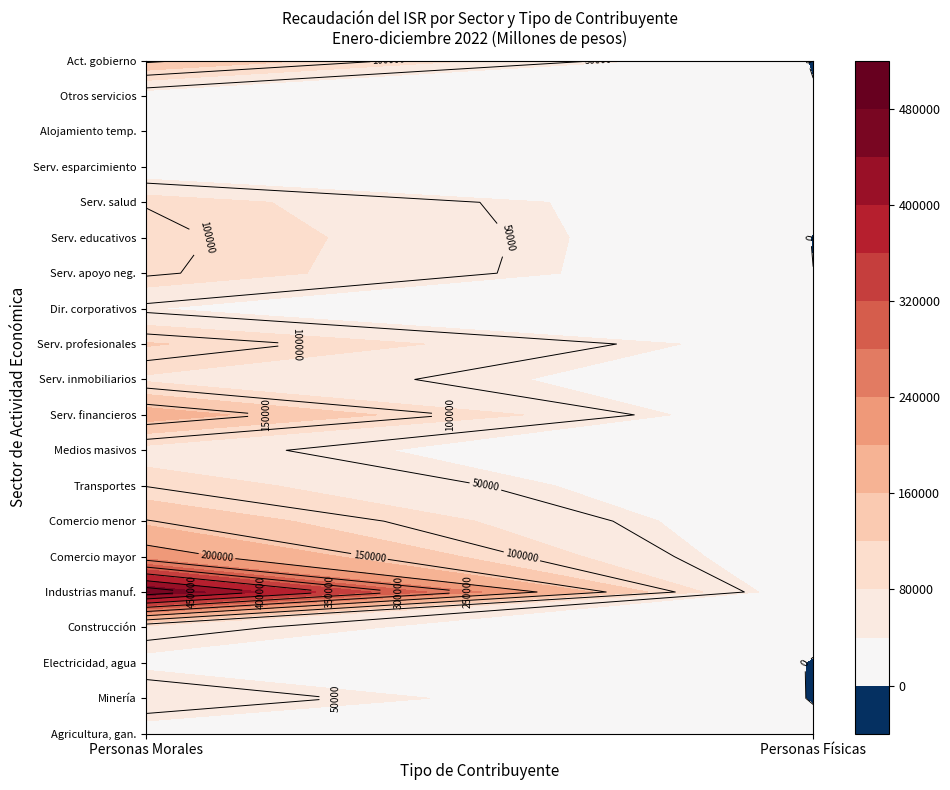

Between 0 and 1, which series saw the biggest shift?

Industrias manuf.